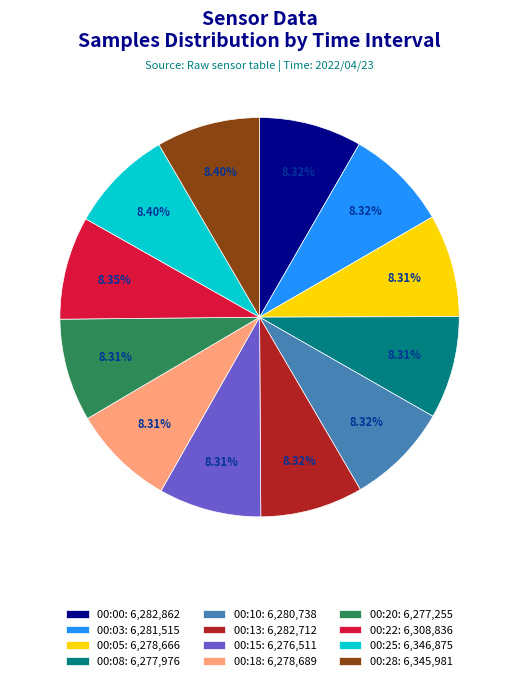

Do 00:05 and 00:22 together represent more than half of the pie?

No